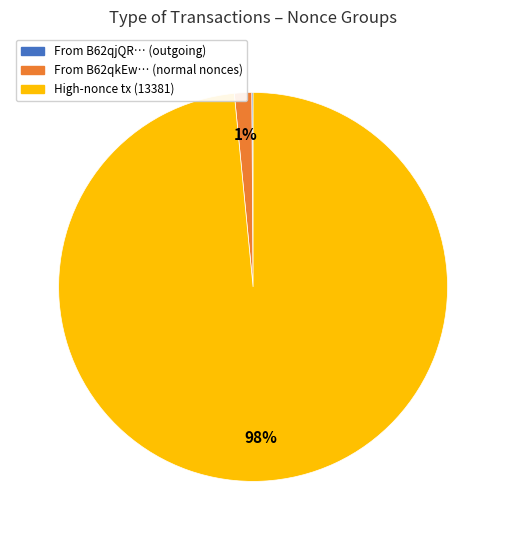

Is there any slice that represents more than half of the pie?

Yes